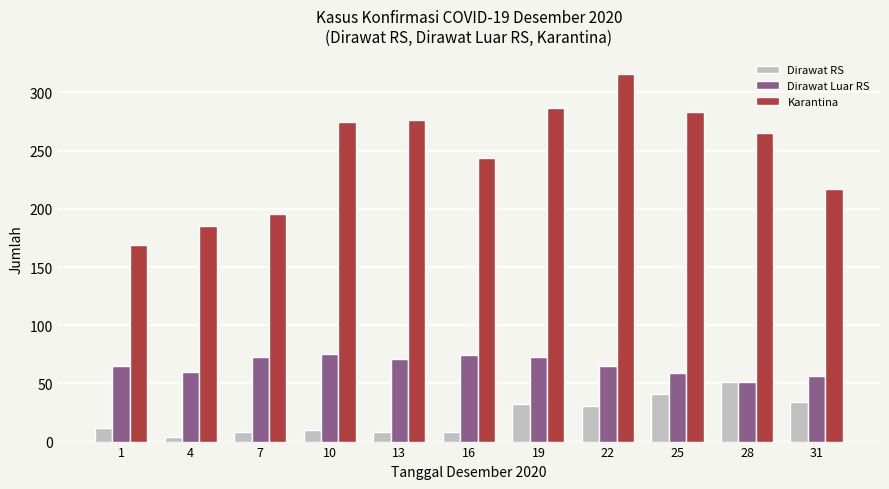

Rank the series at 22 from highest to lowest value.

Karantina, Dirawat Luar RS, Dirawat RS